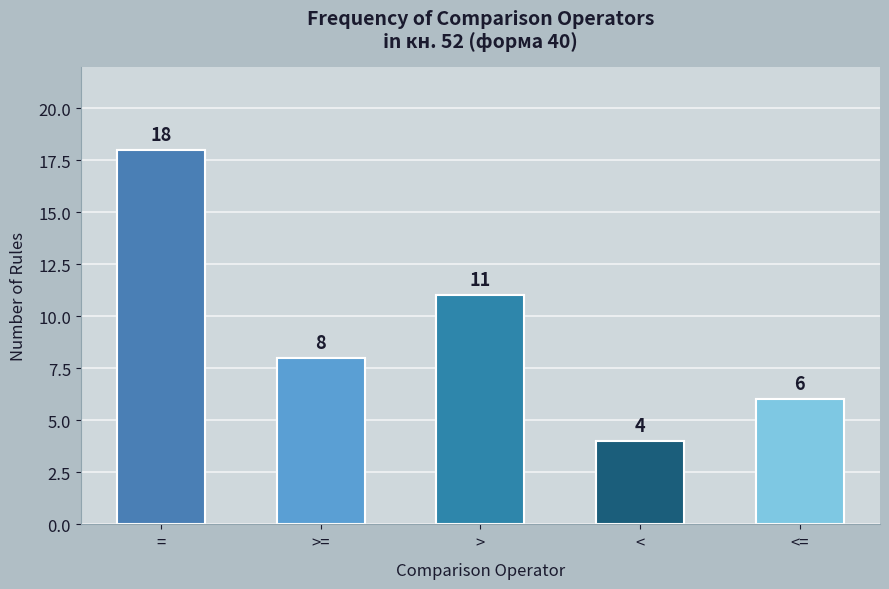

What value does the data have at <=?

6